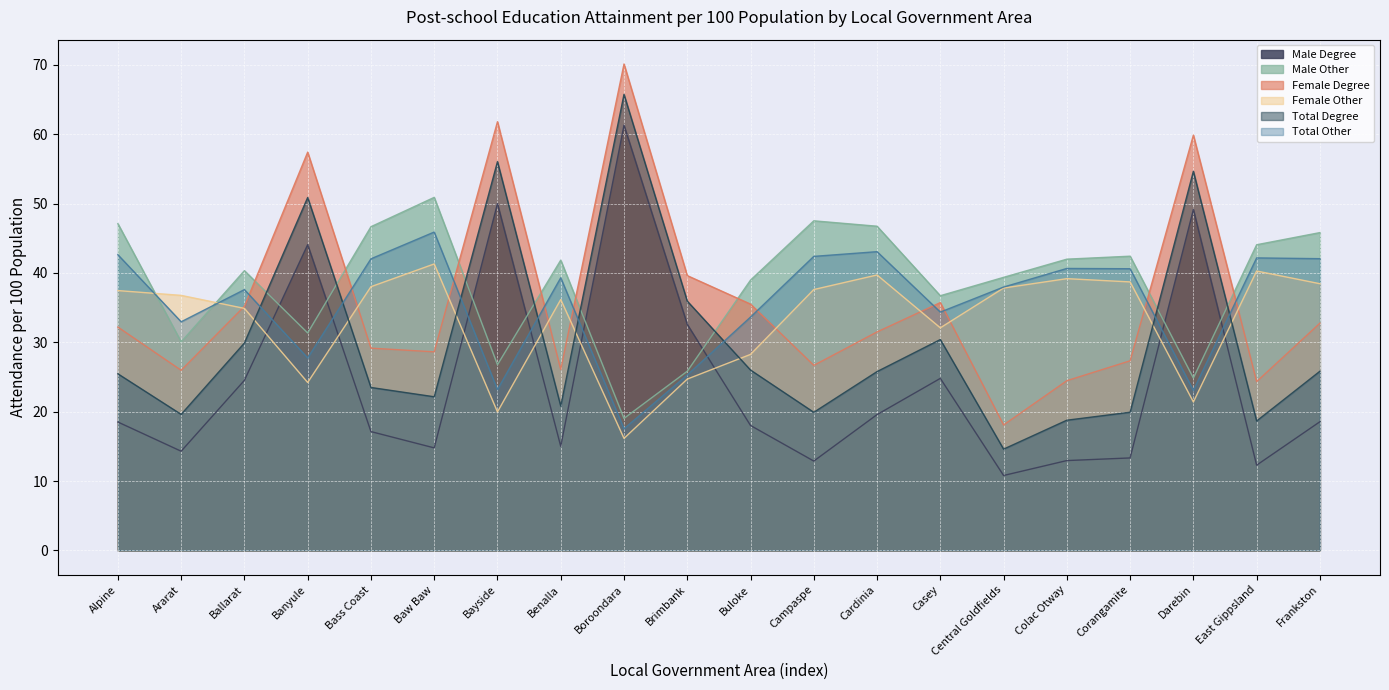

At which category does Total Other reach its first local valley?

Ararat